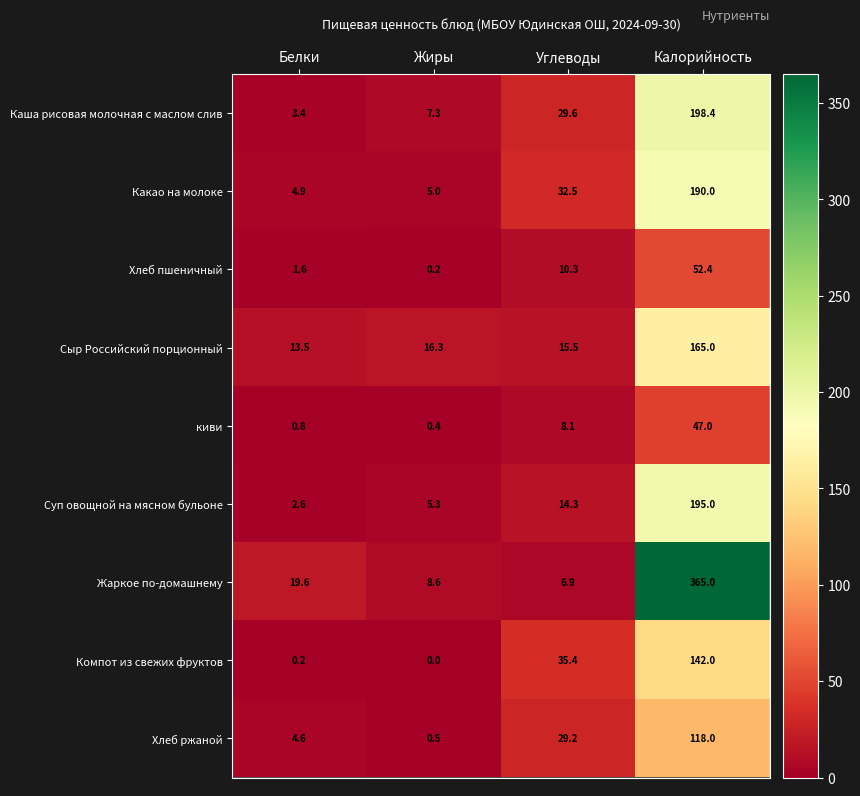

Which series has the widest spread of values?

Жаркое по-домашнему